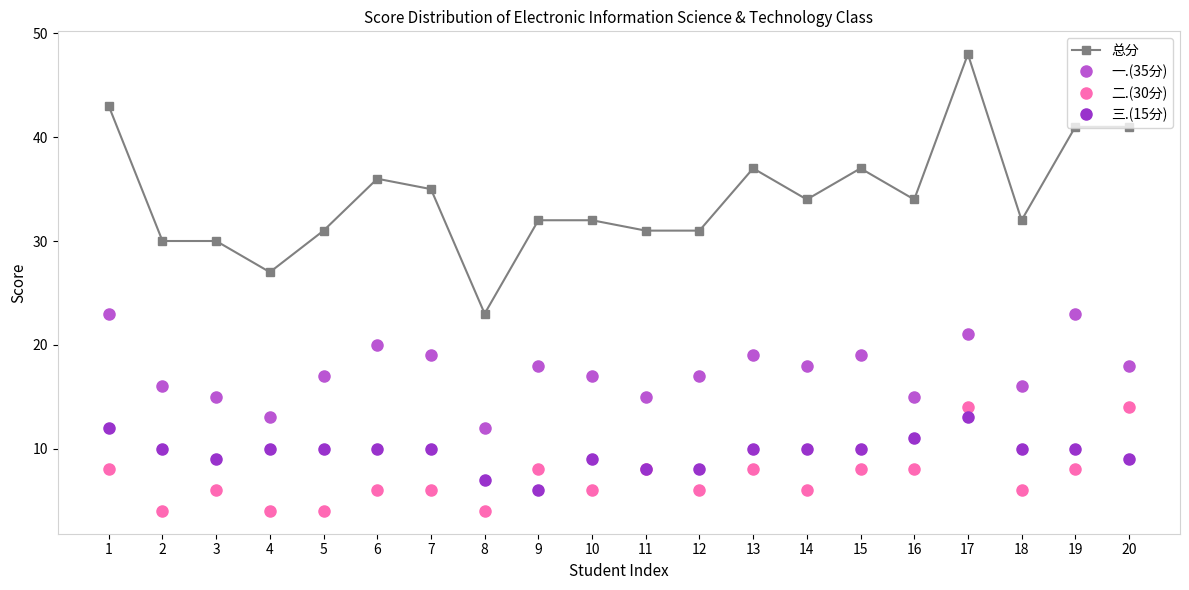

At how many categories does at least one series exceed 5?

20